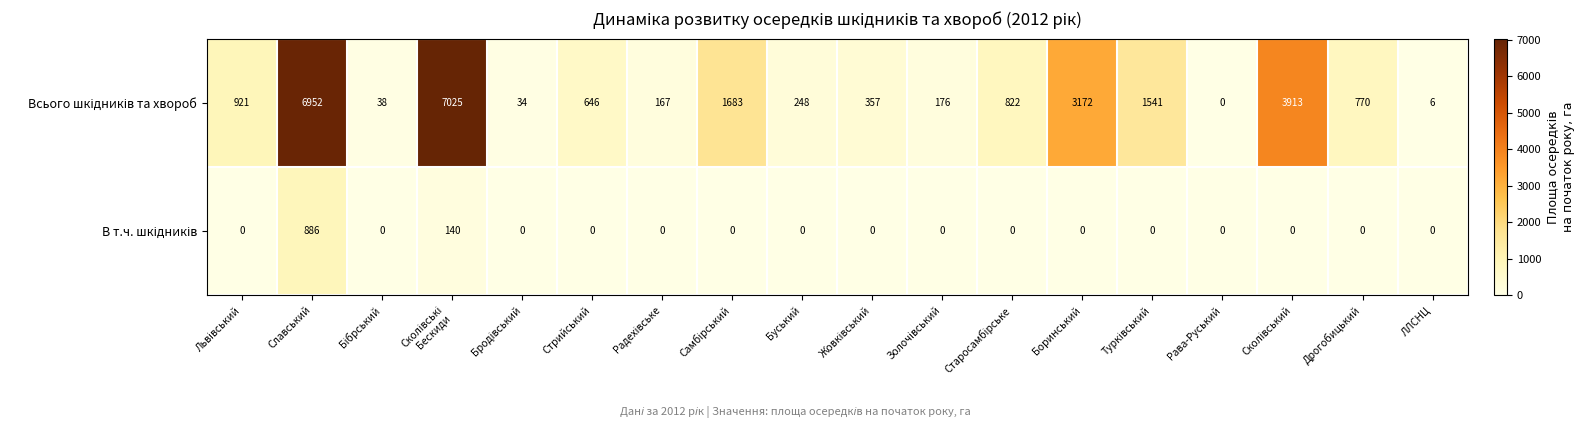

What is the total value across all series at Боринський?

3172